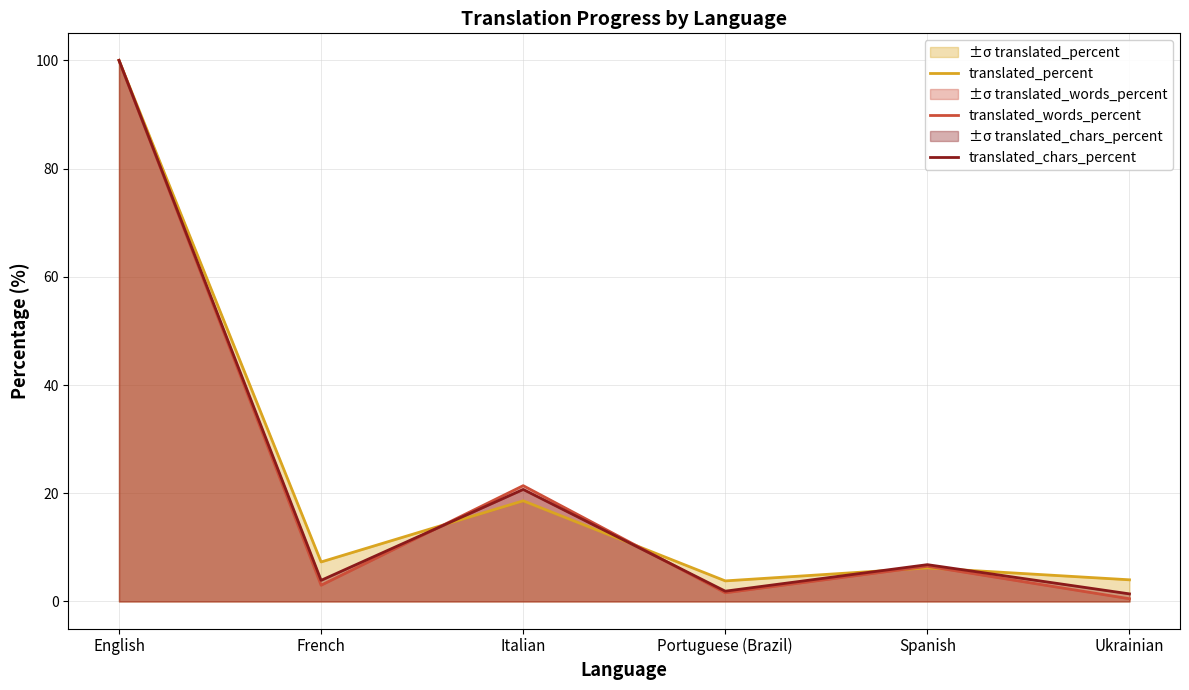

The translated_percent series shows 7.3 at French. True or false?

True